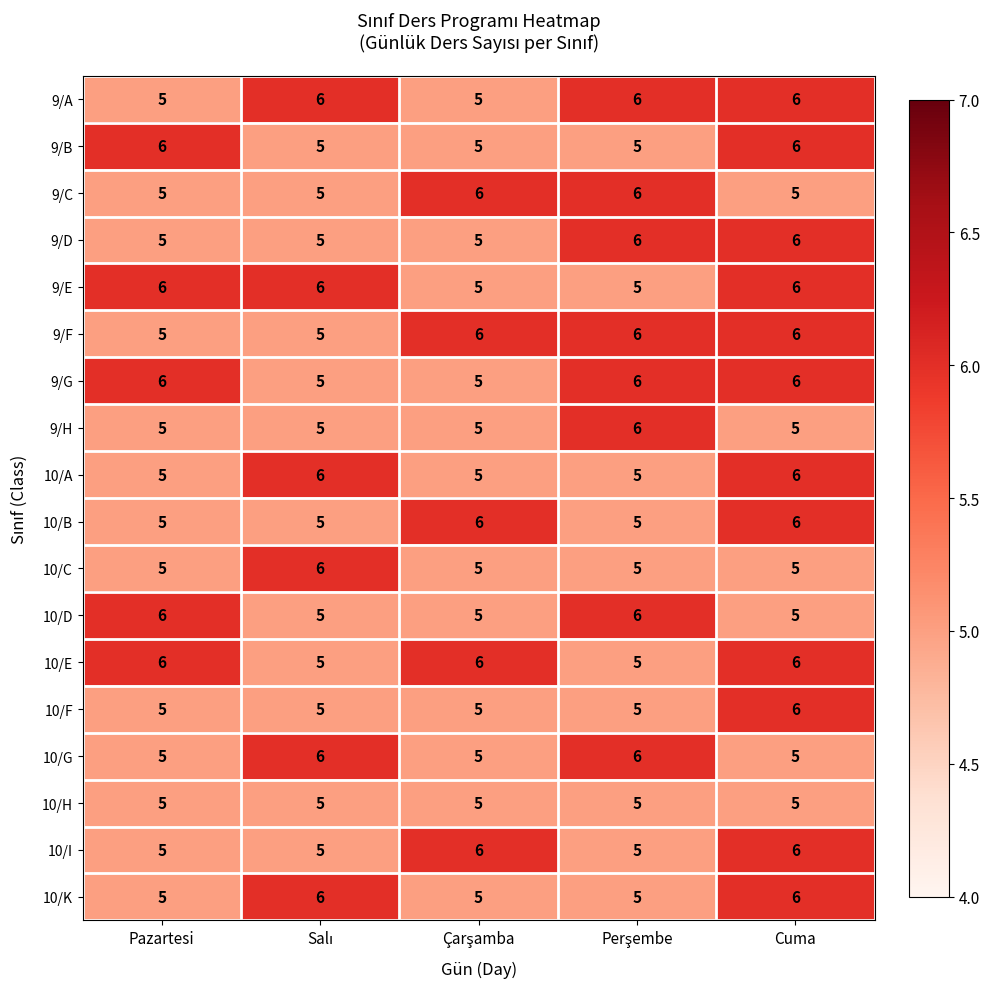

At which category is the sum across all series the highest?

Cuma